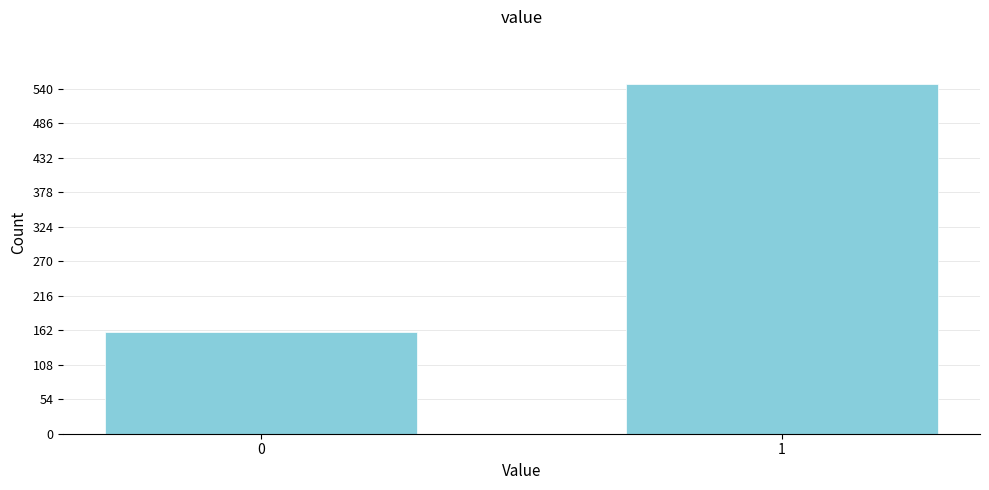

Reading right to left, what are all the values shown in this chart?

548	160